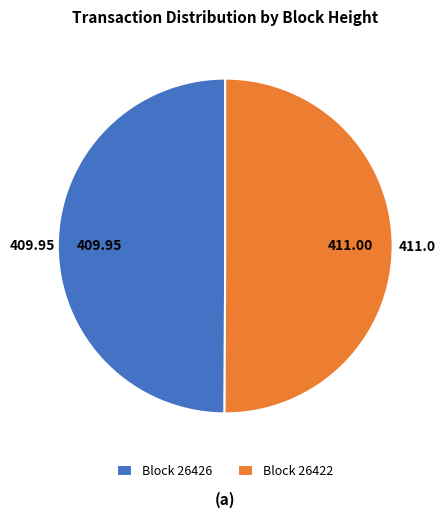

Count the number of slices in the pie.

2